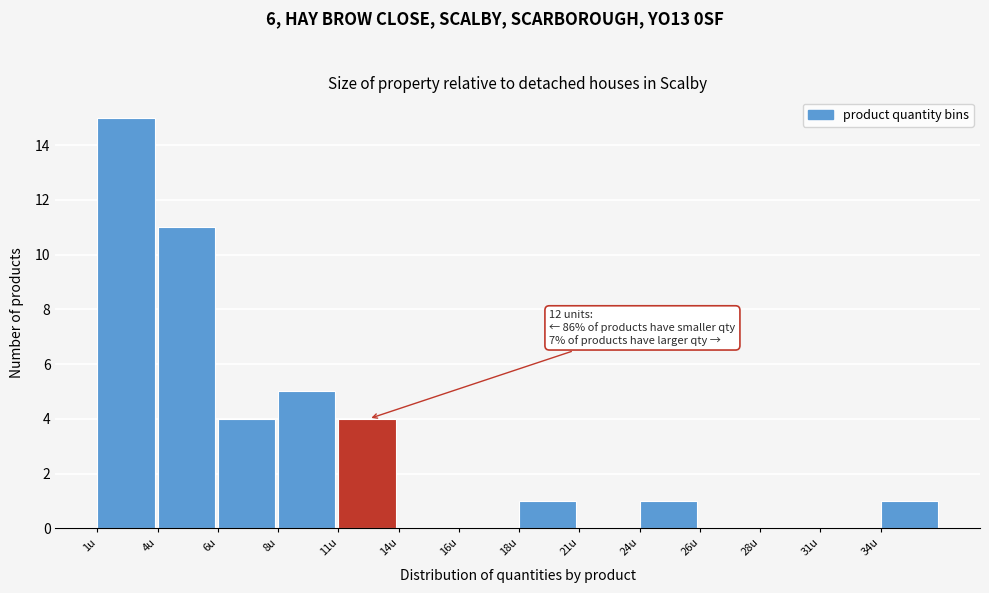

Reading right to left, extract all data points from this chart.

34u=1	31u=0	28u=0	26u=0	24u=1	21u=0	18u=1	16u=0	14u=0	11u=4	8u=5	6u=4	4u=11	1u=15